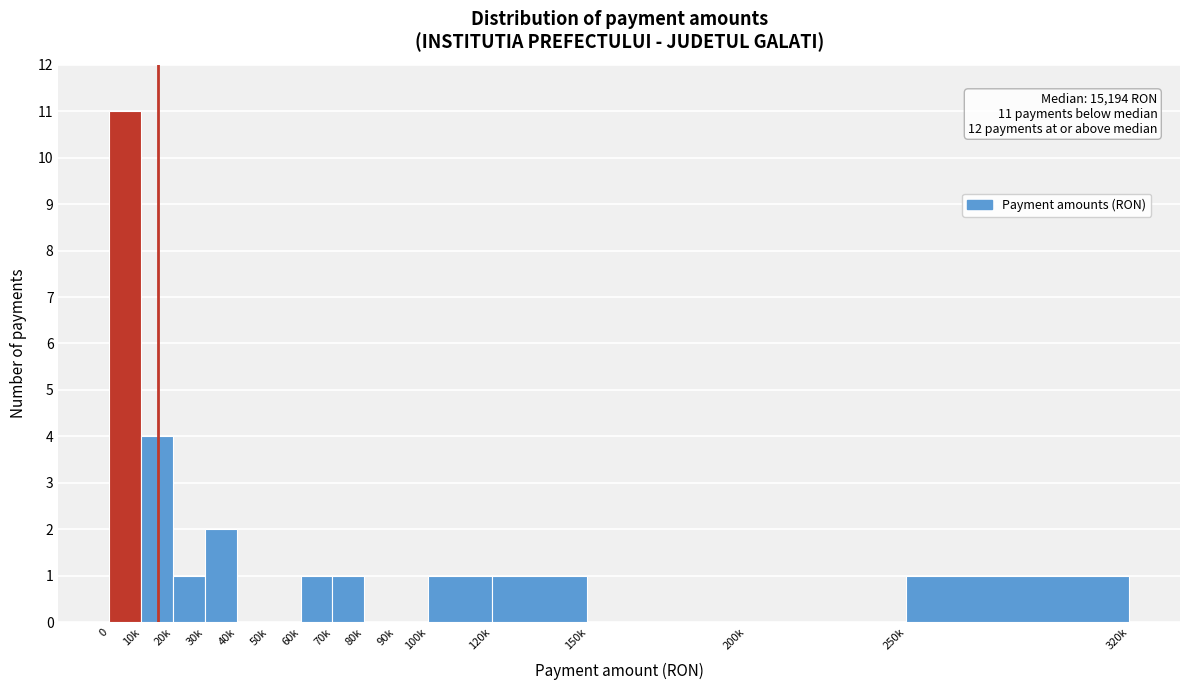

Reading left to right, what are all the values shown in this chart?

0=11	10k=4	20k=1	30k=2	40k=0	50k=0	60k=1	70k=1	80k=0	90k=0	100k=1	120k=1	150k=0	200k=0	250k=1